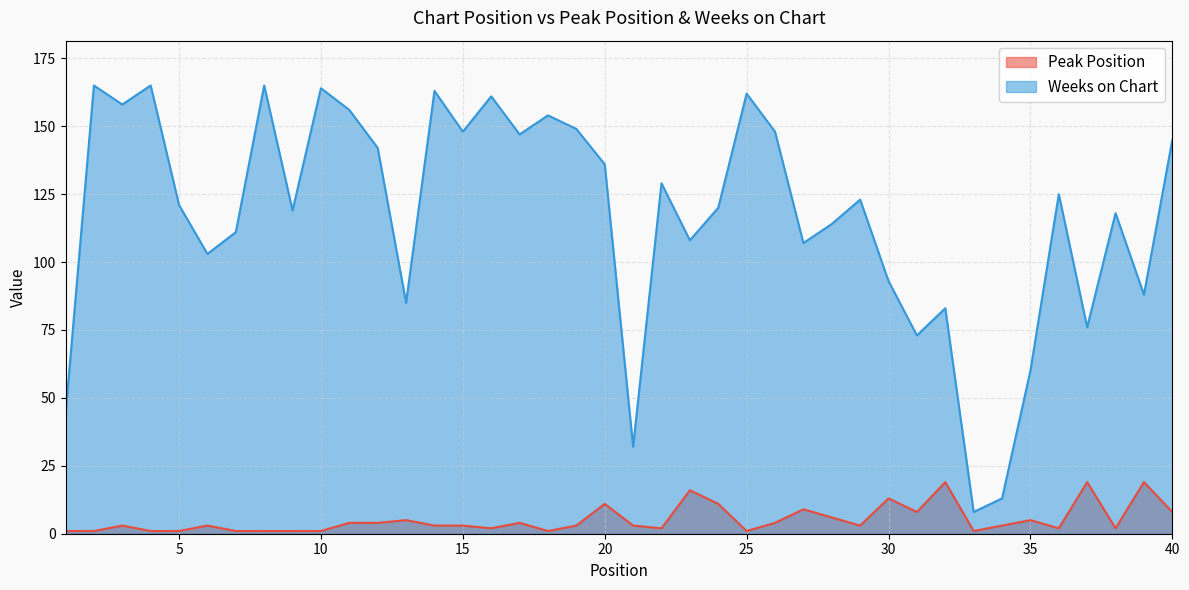

Reading right to left, list all the values displayed in this chart.

Peak Position: 40=8	39=19	38=2	37=19	36=2	35=5	34=3	33=1	32=19	31=8	30=13	29=3	28=6	27=9	26=4	25=1	24=11	23=16	22=2	21=3	20=11	19=3	18=1	17=4	16=2	15=3	14=3	13=5	12=4	11=4	10=1	9=1	8=1	7=1	6=3	5=1	4=1	3=3	2=1	1=1
Weeks on Chart: 40=145	39=88	38=118	37=76	36=125	35=60	34=13	33=8	32=83	31=73	30=93	29=123	28=114	27=107	26=148	25=162	24=120	23=108	22=129	21=32	20=136	19=149	18=154	17=147	16=161	15=148	14=163	13=85	12=142	11=156	10=164	9=119	8=165	7=111	6=103	5=121	4=165	3=158	2=165	1=44